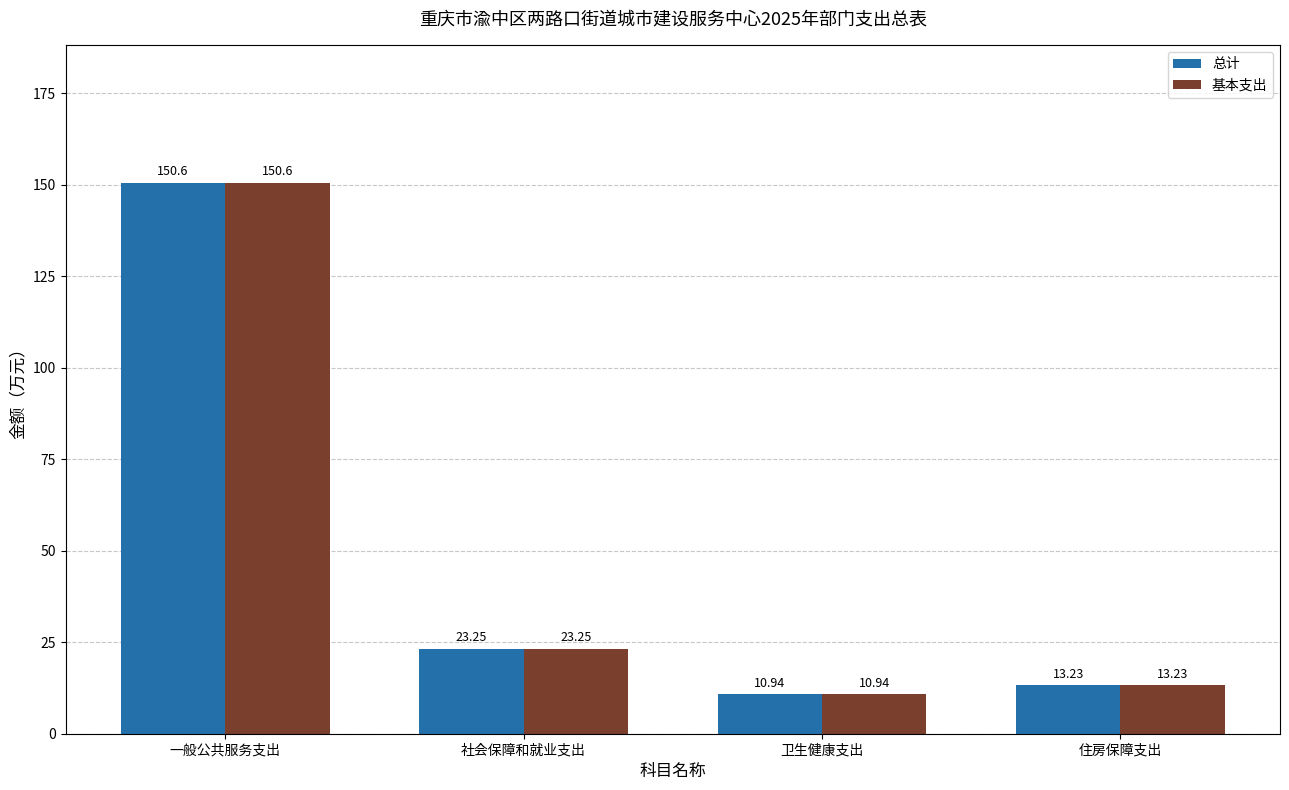

At which label does 总计 first exceed 23?

一般公共服务支出